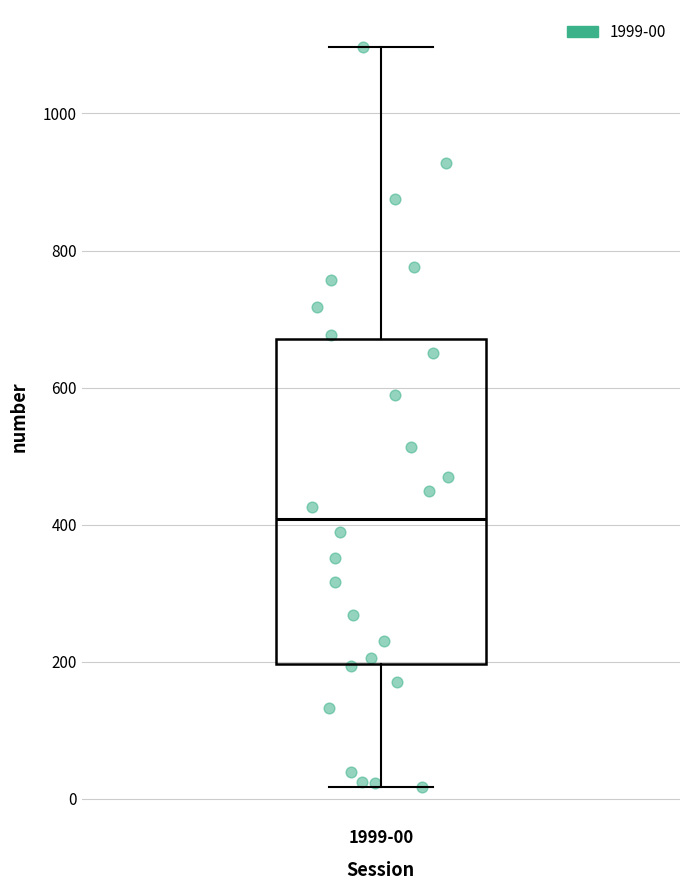

Transcribe this box plot: give where the median line is, the range the box spans, and where the two whiskers end, as read against the y-axis. The values are not printed on the chart, so give them approximately, as read against the axis.

median 400, box 200 to 680, whiskers 20 to 1100